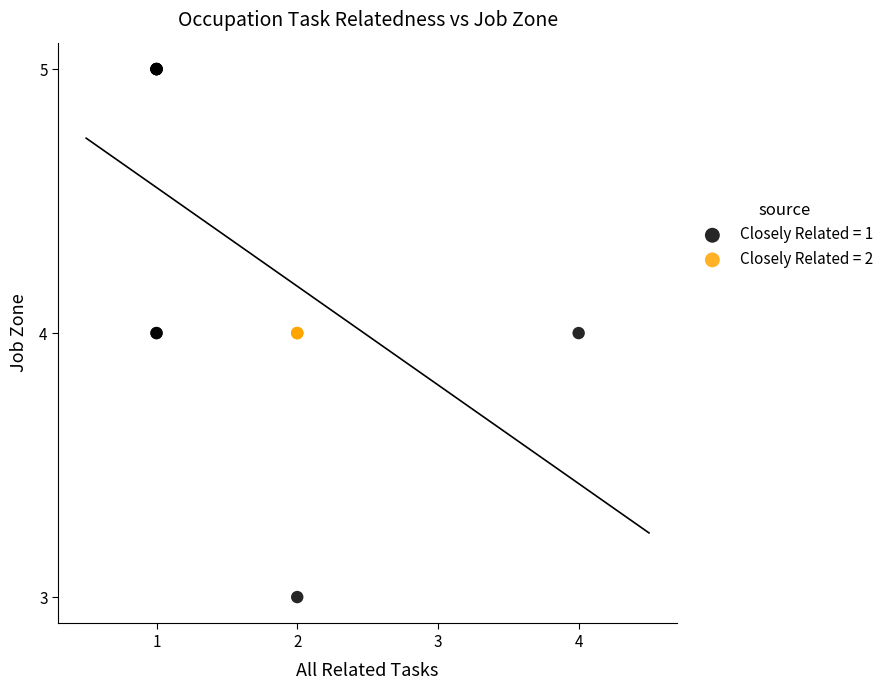

Which series contains the lowest Y value?

Closely Related = 1